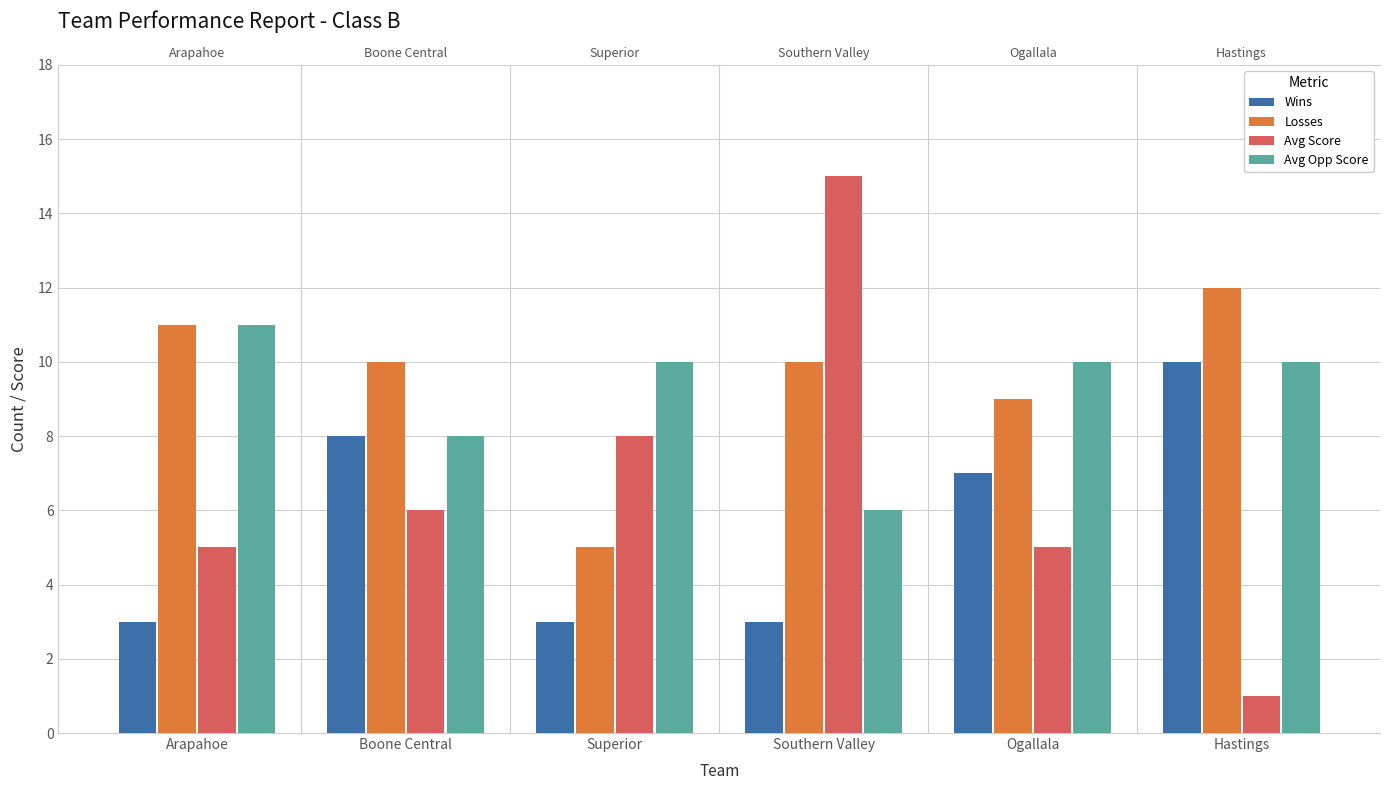

The Losses series shows 5 at Superior. True or false?

True